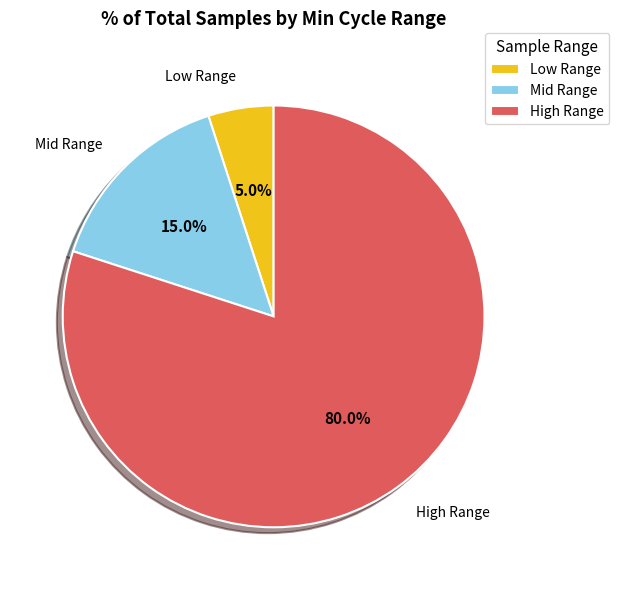

What is the ratio of the value at Mid Range to the value at Low Range?

3.0